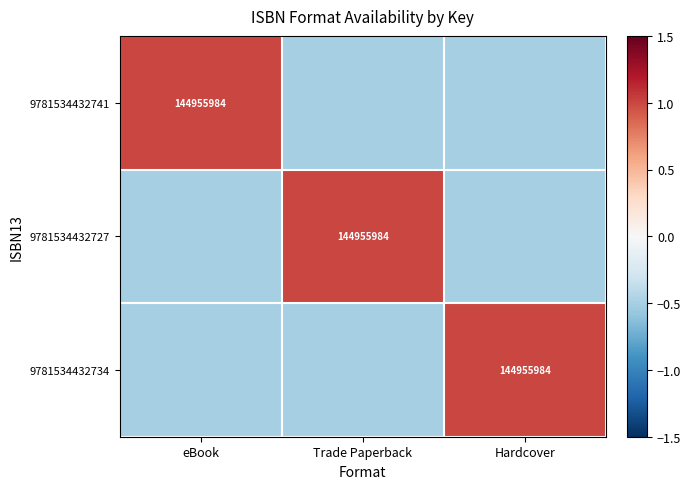

Which has a higher value, Hardcover or Trade Paperback?

Hardcover